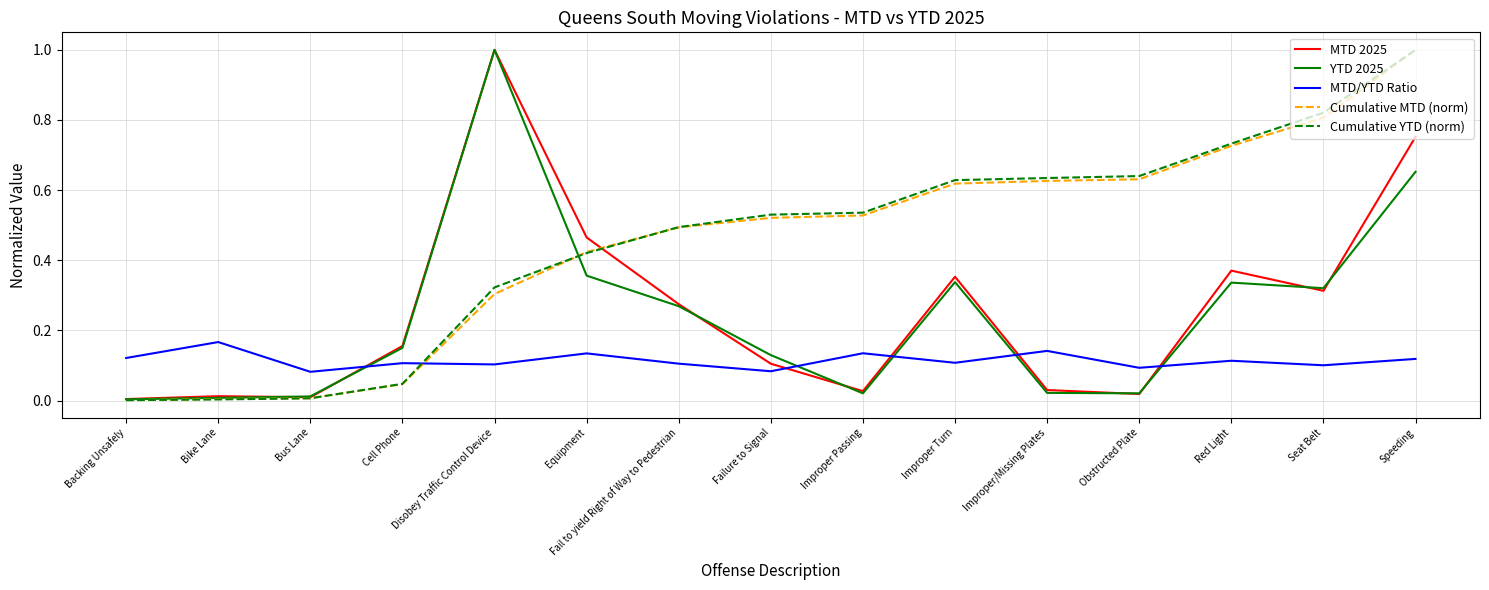

Is this an area chart (filled region under the line)?

No